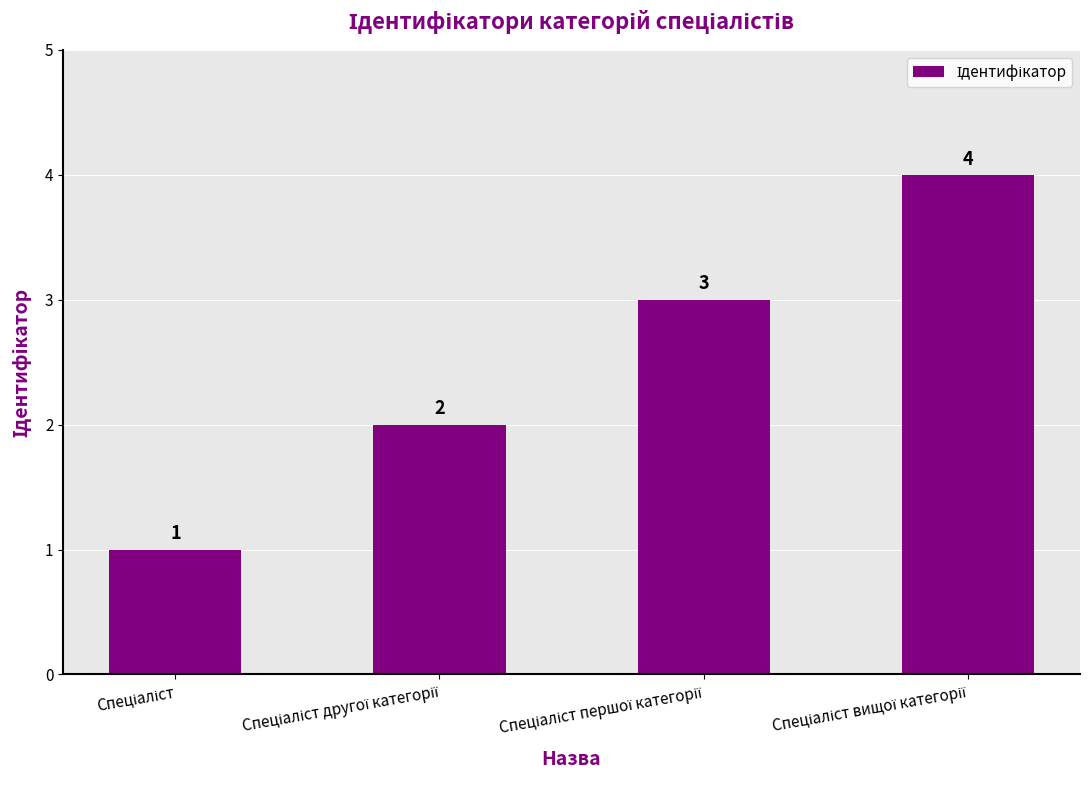

What is the difference between the maximum and minimum values?

3